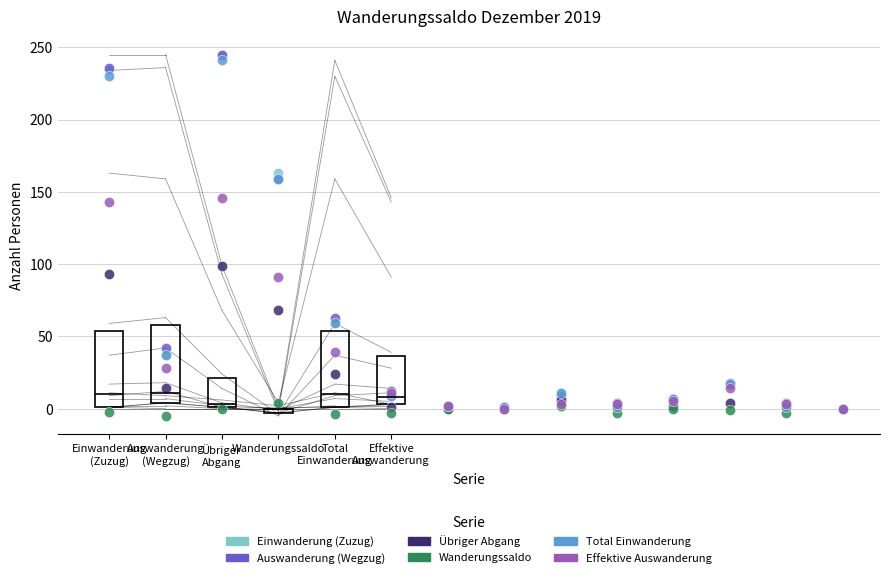

Which series has the largest total across all categories?

Auswanderung (Wegzug)